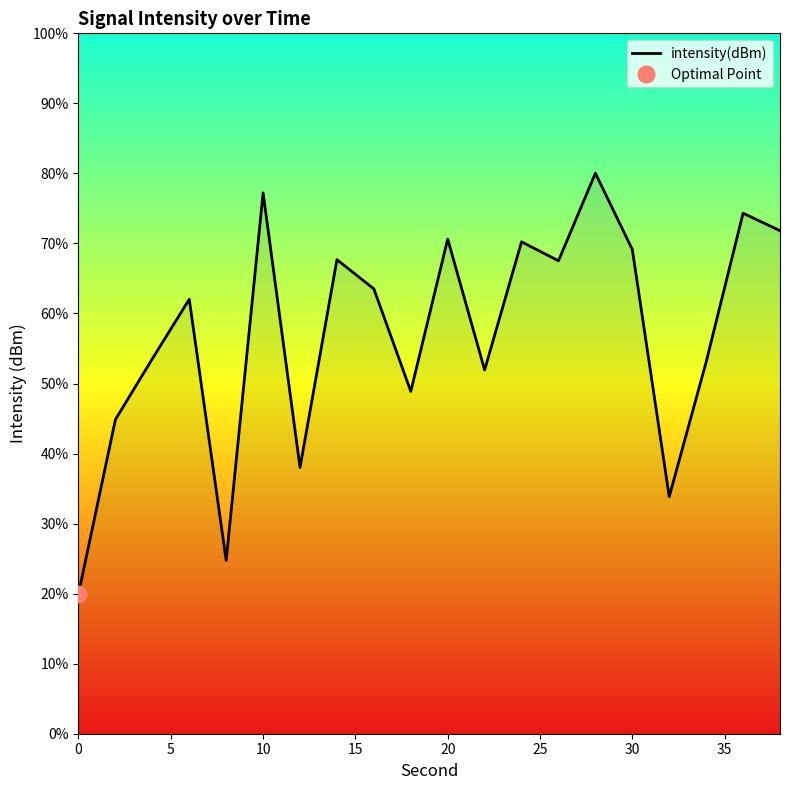

Does the chart display data point markers on the line(s)?

No